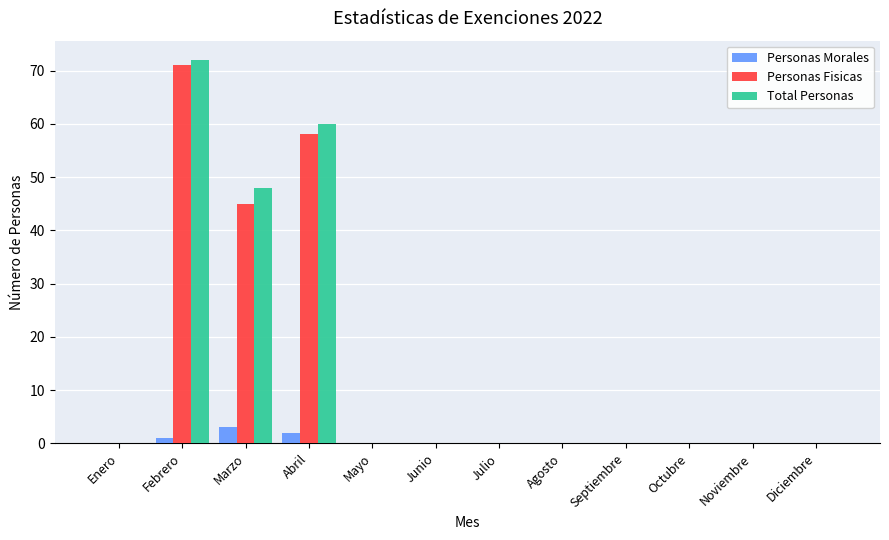

Which category has the highest value across all series?

Febrero